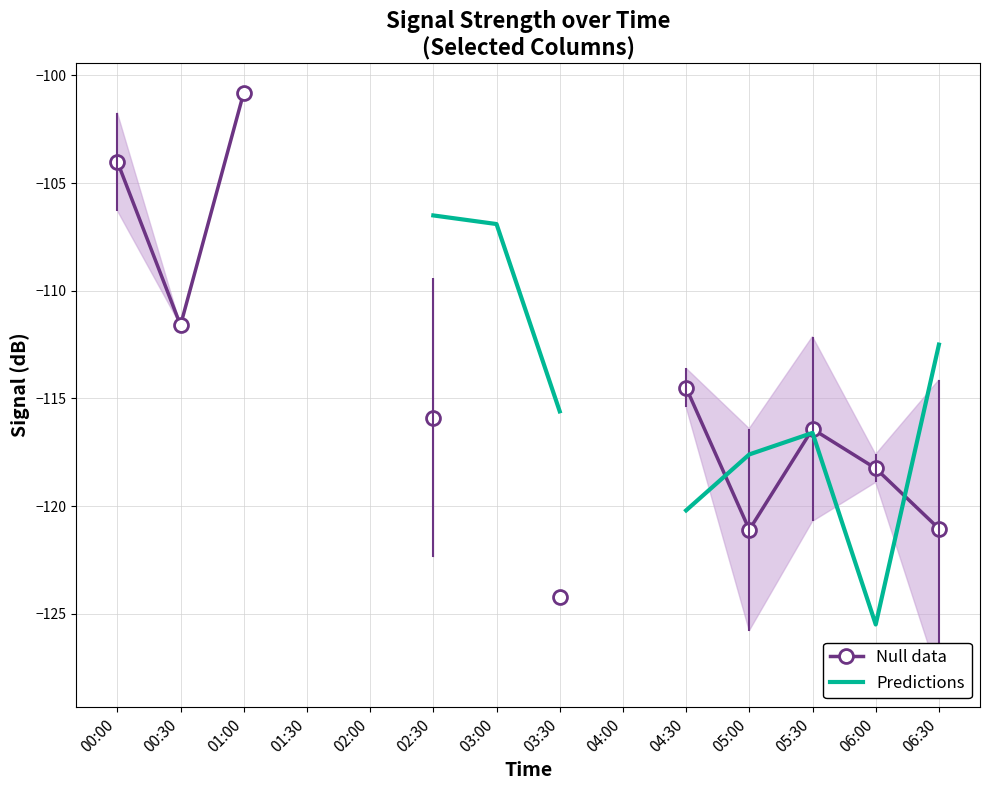

The Null data series shows -172.6 at 05:00. True or false?

False